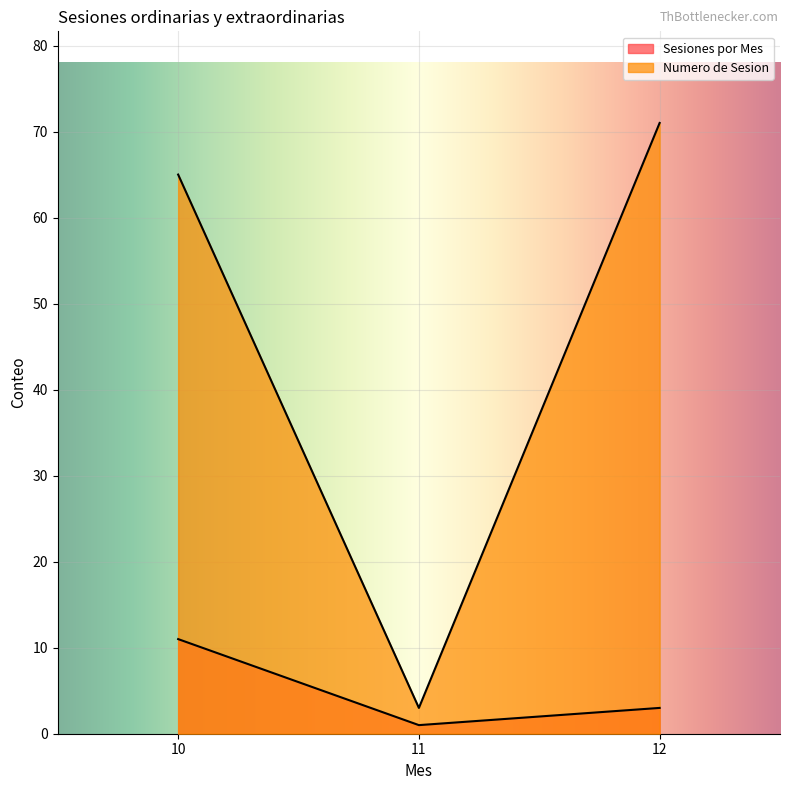

Reading right to left, list all the values displayed in this chart.

Sesiones por Mes: 12=3	11=1	10=11
Numero de Sesion: 12=71	11=3	10=65